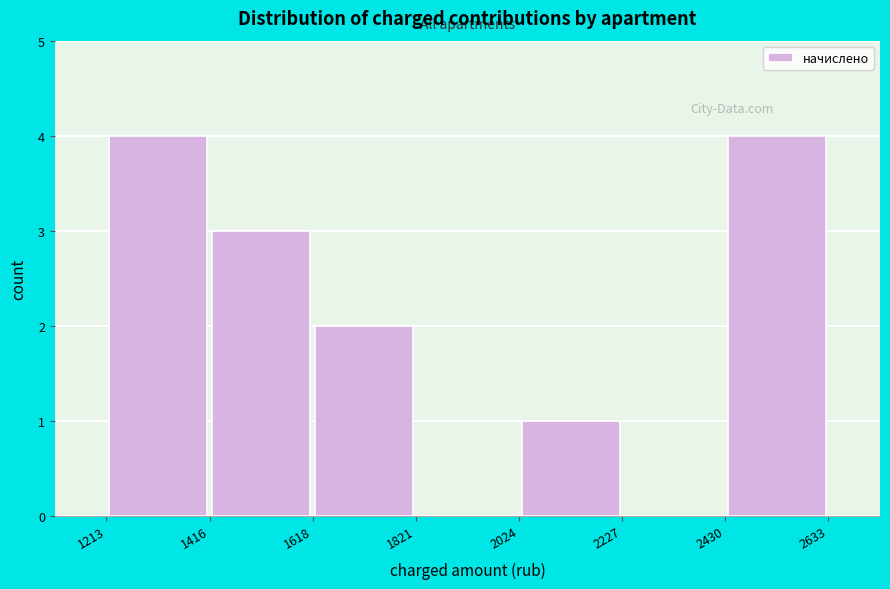

Reading left to right, transcribe this chart: for each bar, give the range it covers on the x-axis and its height. The values are not printed on the chart, so give them approximately, as read against the axis.

1213 to 1416: 4
1416 to 1618: 3
1618 to 1821: 2
1821 to 2024: 0
2024 to 2227: 1
2227 to 2430: 0
2430 to 2633: 4